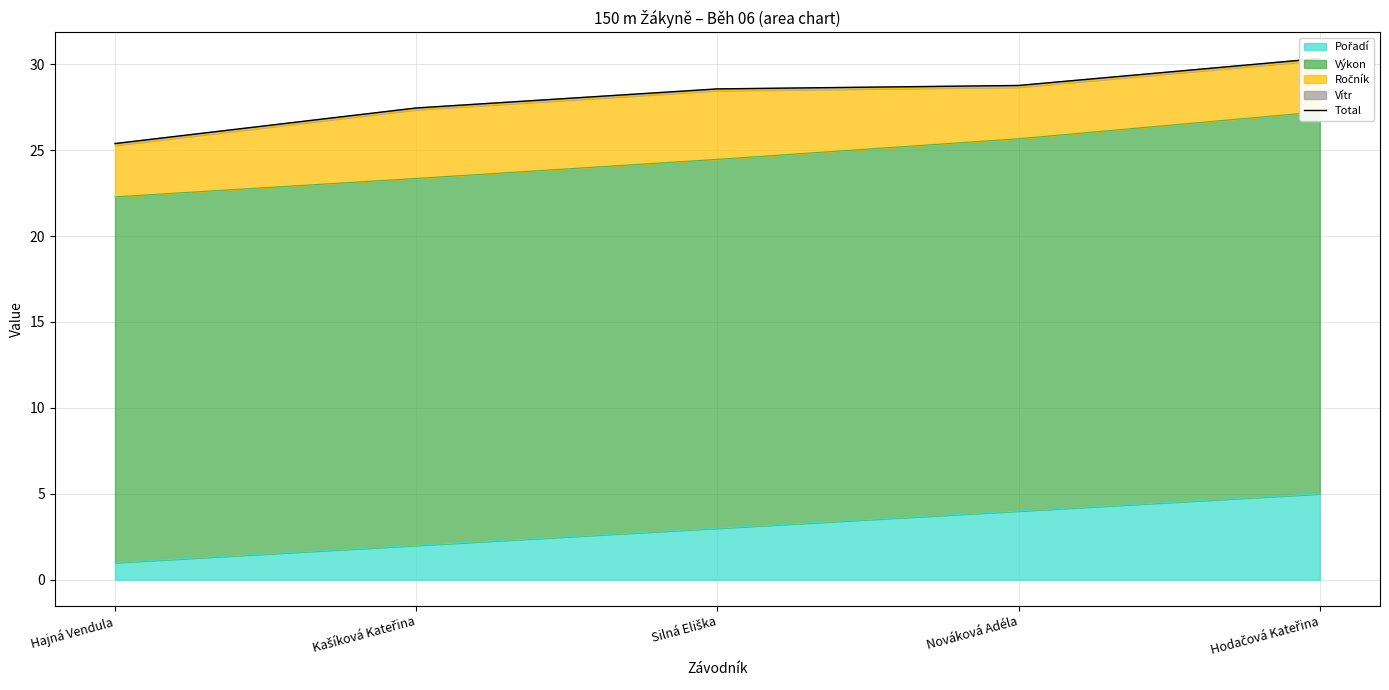

What is the change in value from Hajná Vendula to Nováková Adéla?

+3.4